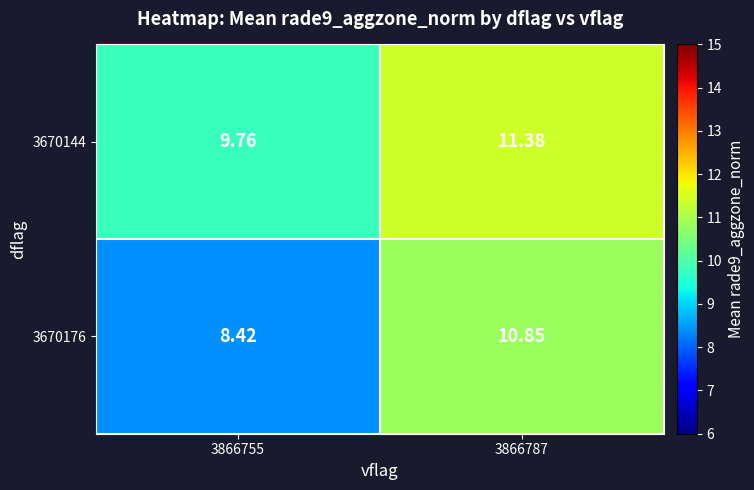

Is the value of 3670176 at 3866755 greater than the value of 3670144 at 3866755?

No